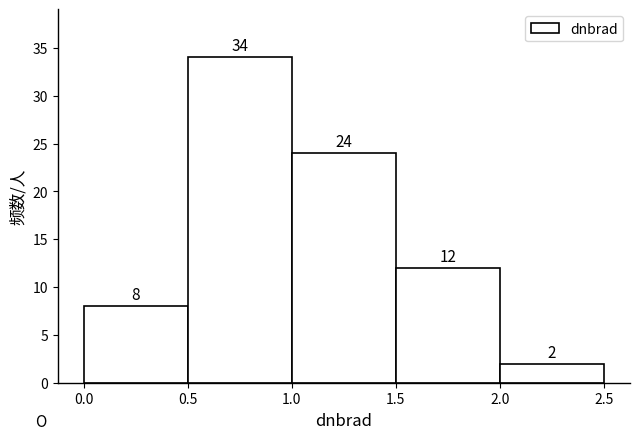

How tall is the bar that spans 0.0 to 0.5 on the x-axis?

8